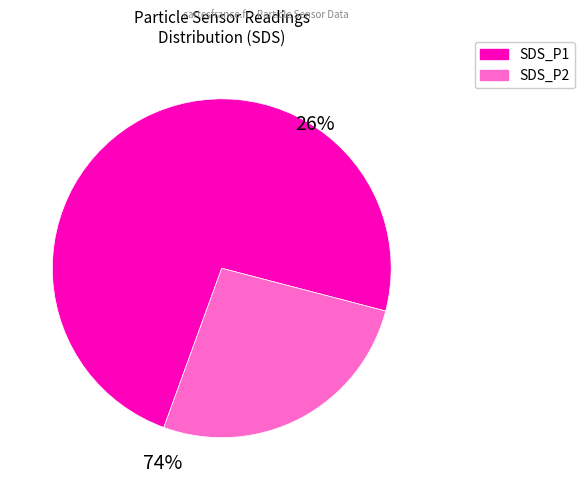

Which has a higher value, SDS_P2 or SDS_P1?

SDS_P1